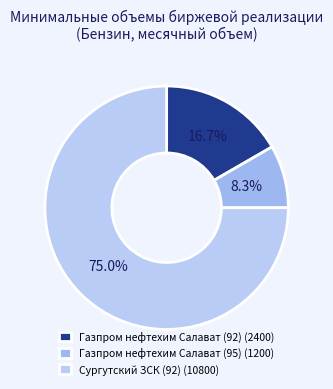

What percentage is the Газпром нефтехим Салават (92) slice, to the nearest percent?

17%